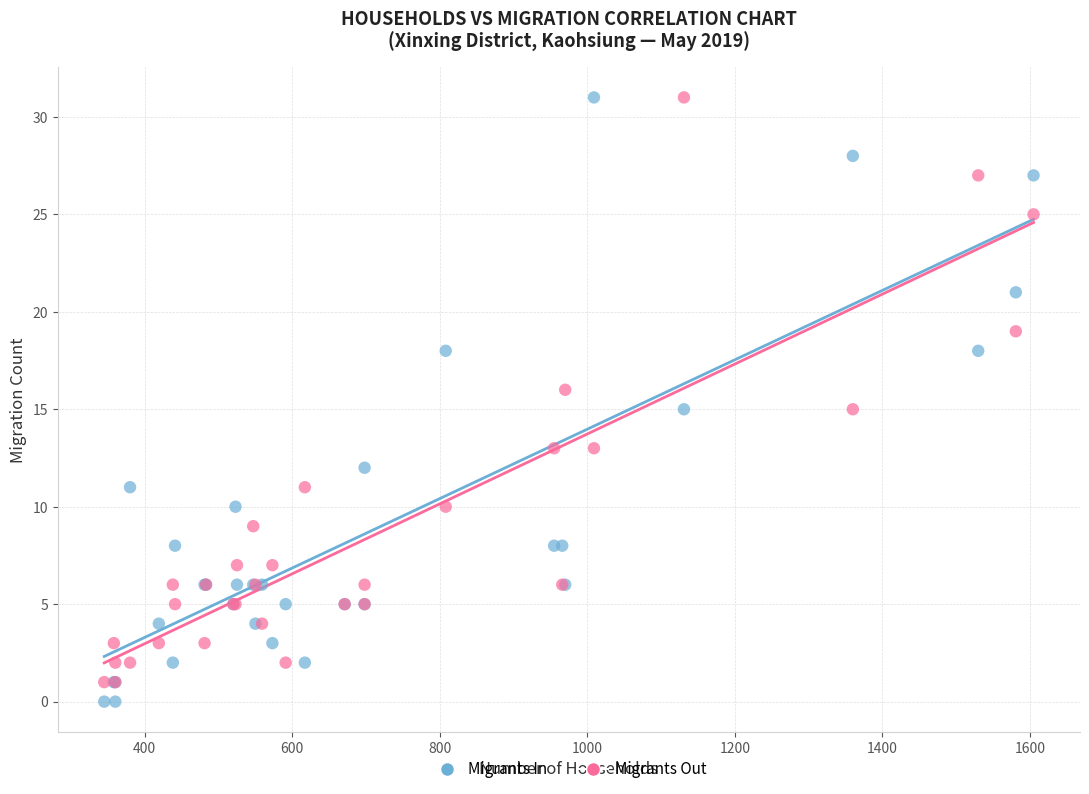

Which series contains the lowest Y value?

Migrants In